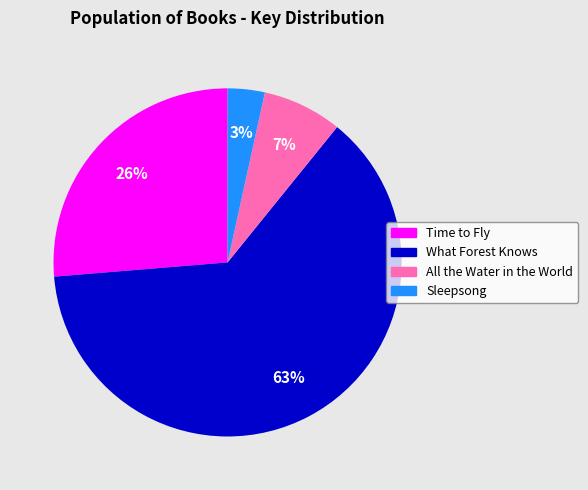

The Time to Fly slice represents 20% of the pie. True or false?

False